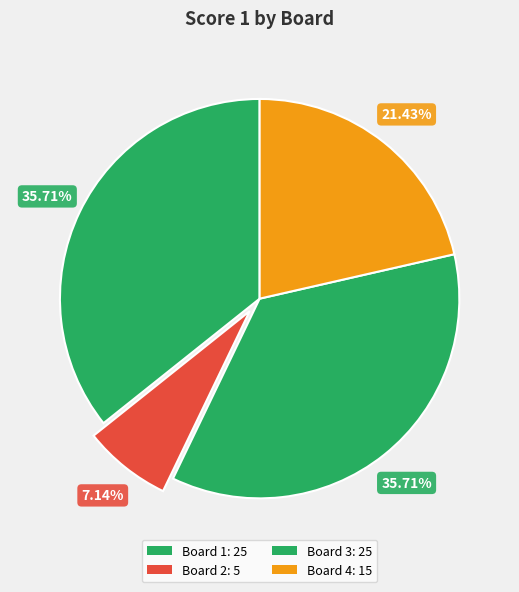

How many slices are in this pie chart?

4